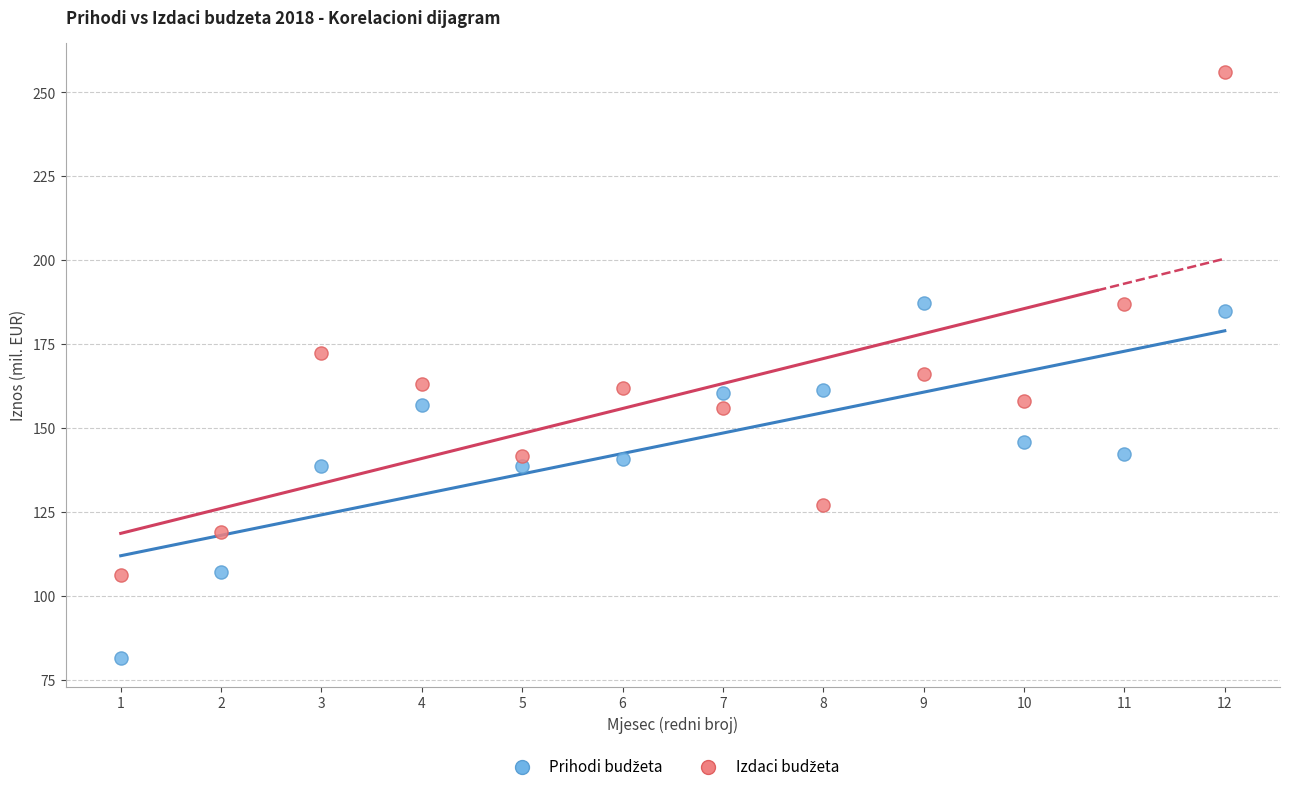

What is the X range (max minus min) for the scatter plot?

11.0